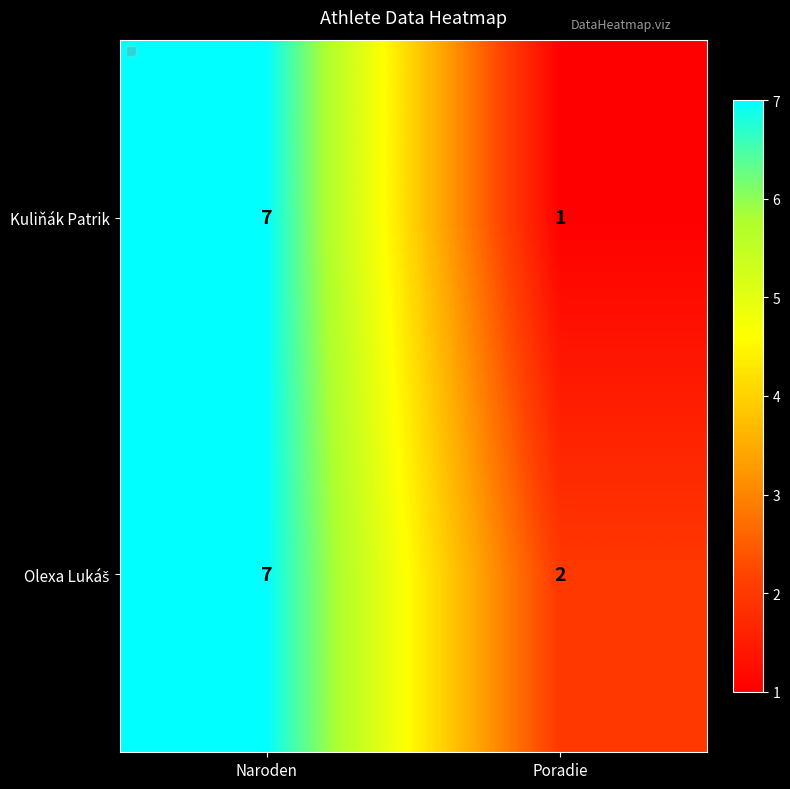

What is the sum of all Kuliňák Patrik values?

8